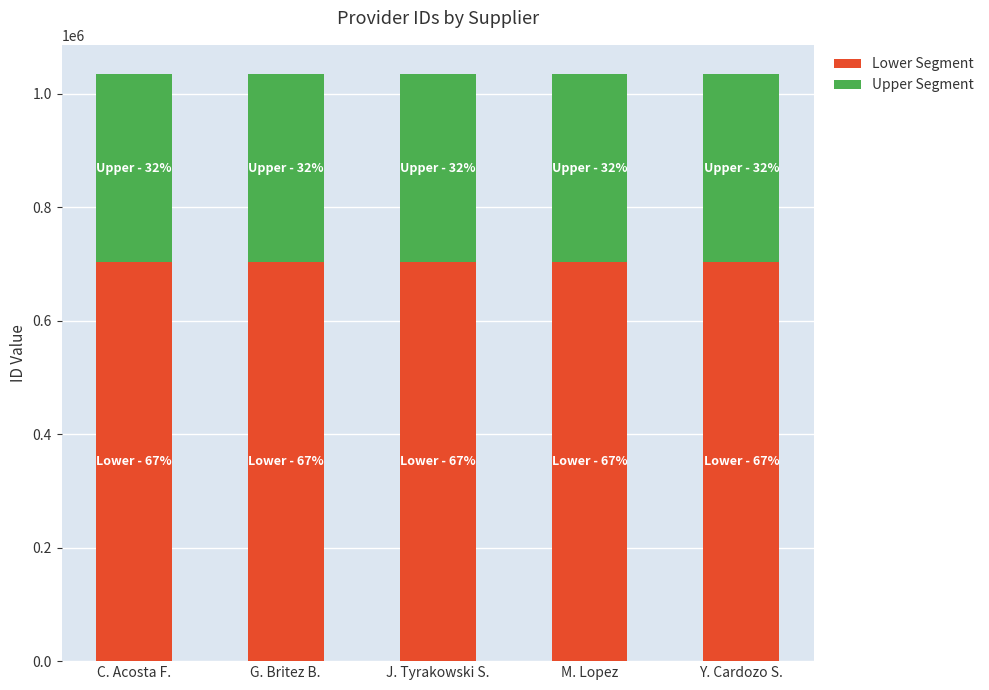

How many series are shown in this chart?

2